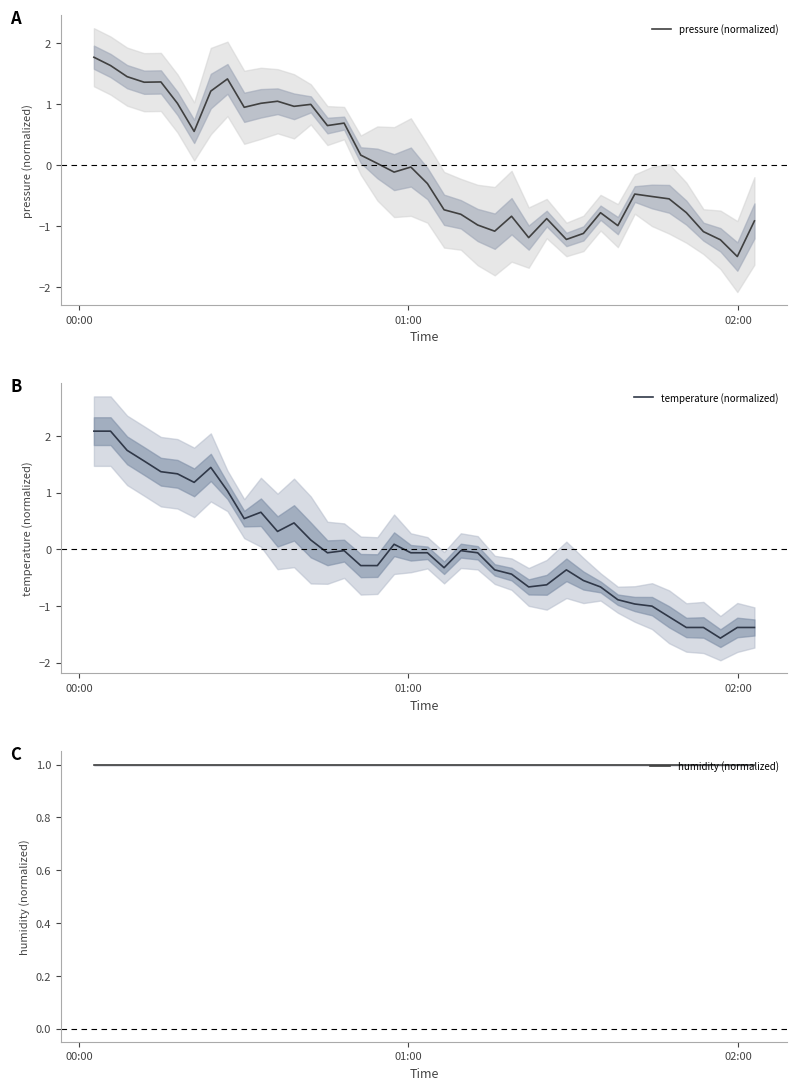

Which series has the largest total across all categories?

humidity (normalized)